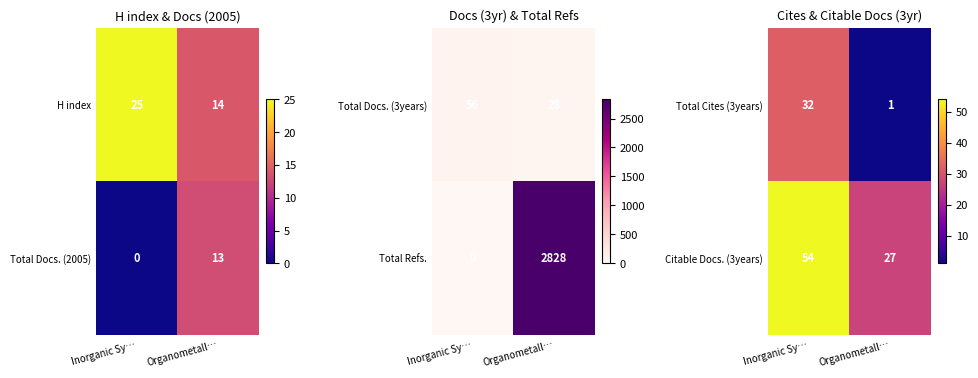

List the labels in order of Total Cites (3years) value, largest first.

Inorganic Sy…, Organometall…